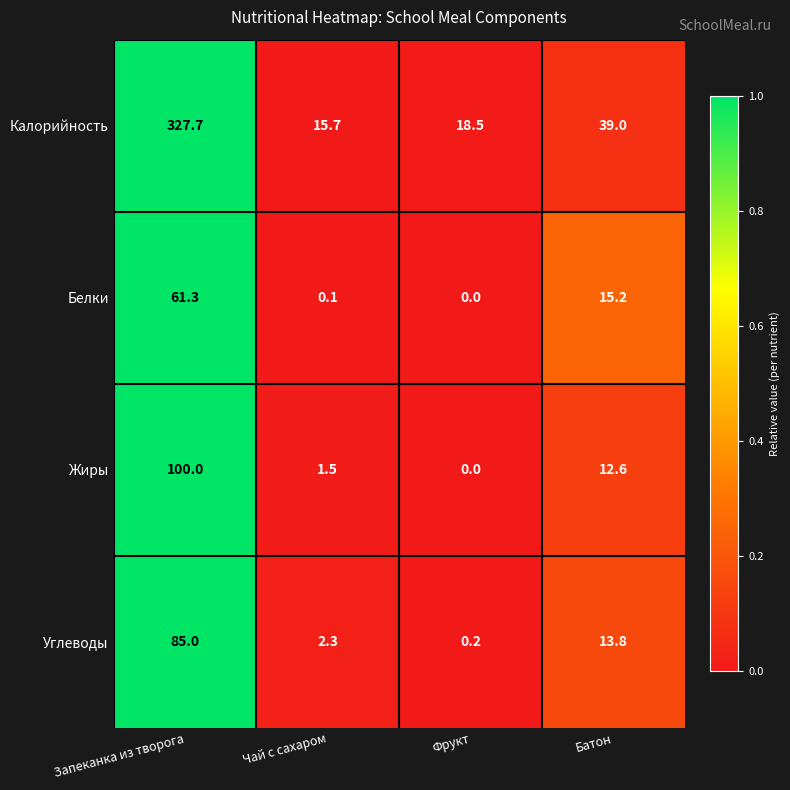

Count the number of categories in the chart.

4